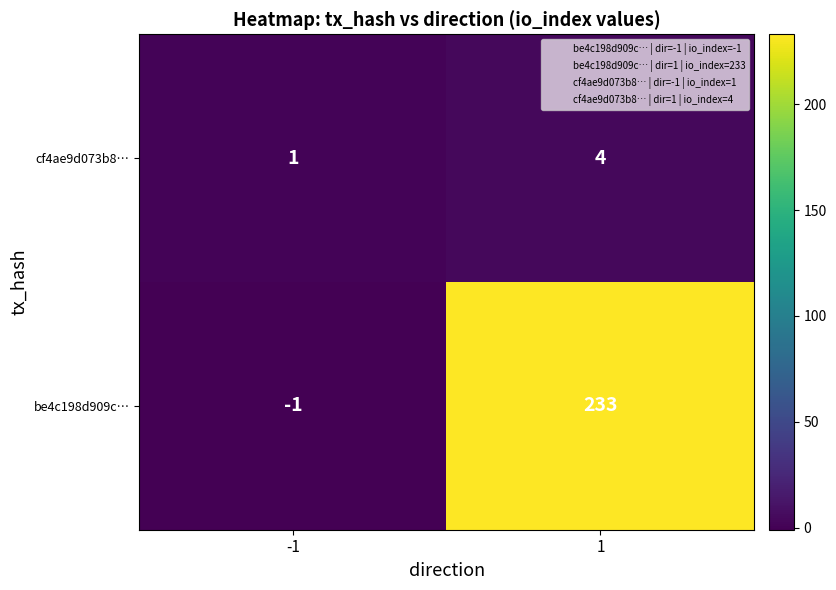

What is the total value across all series at 1?

237